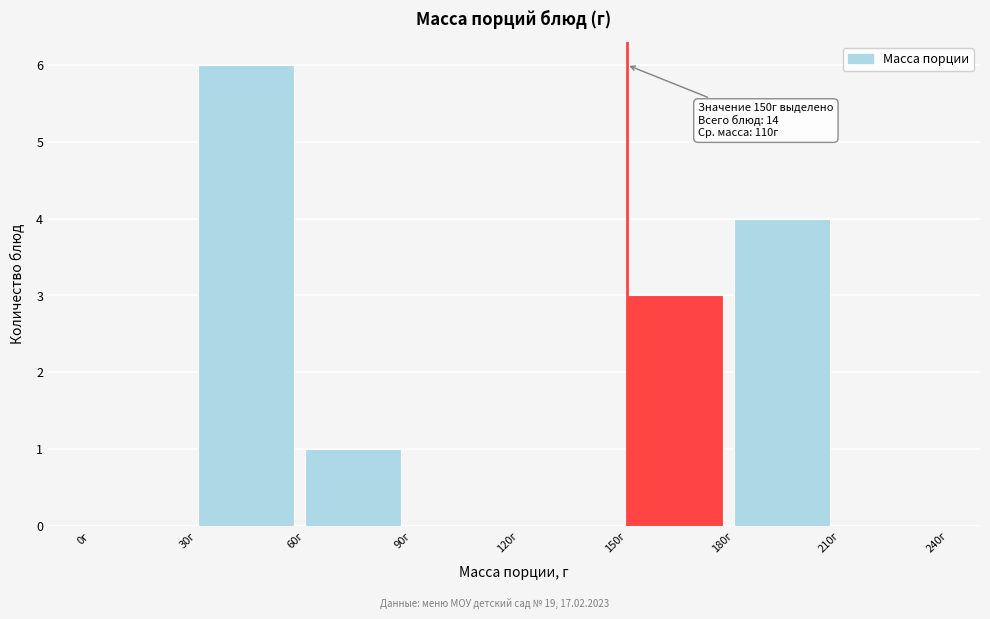

Which range on the x-axis has the tallest bar?

30 to 60